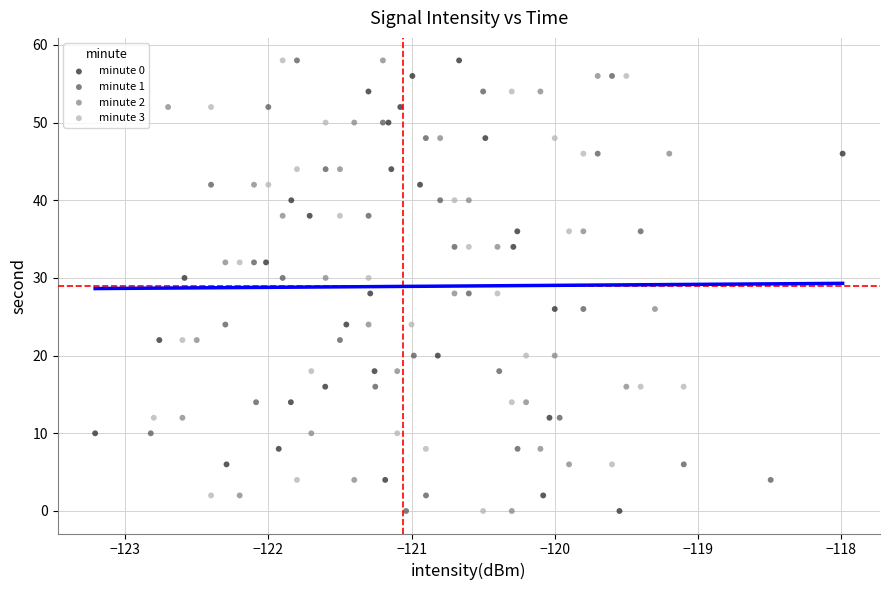

What are all the series names shown in the legend?

minute 0, minute 1, minute 2, minute 3